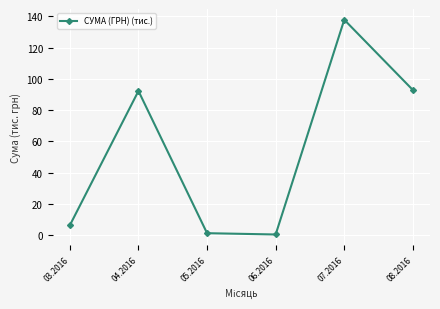

Between 06.2016 and 08.2016, which is larger?

08.2016